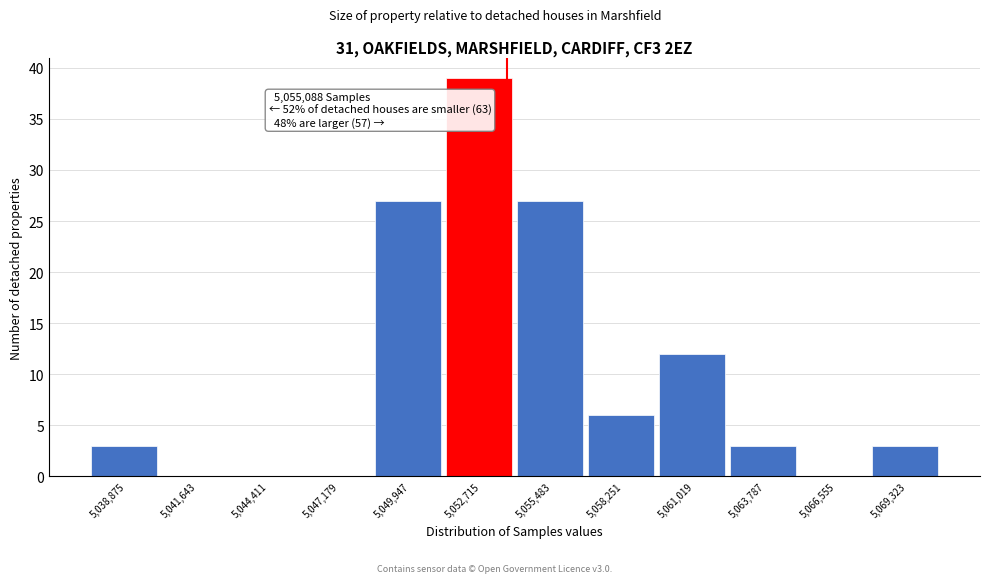

Reading left to right, transcribe all the data shown in this chart.

5,038,875=3	5,041,643=0	5,044,411=0	5,047,179=0	5,049,947=27	5,052,715=39	5,055,483=27	5,058,251=6	5,061,019=12	5,063,787=3	5,066,555=0	5,069,323=3